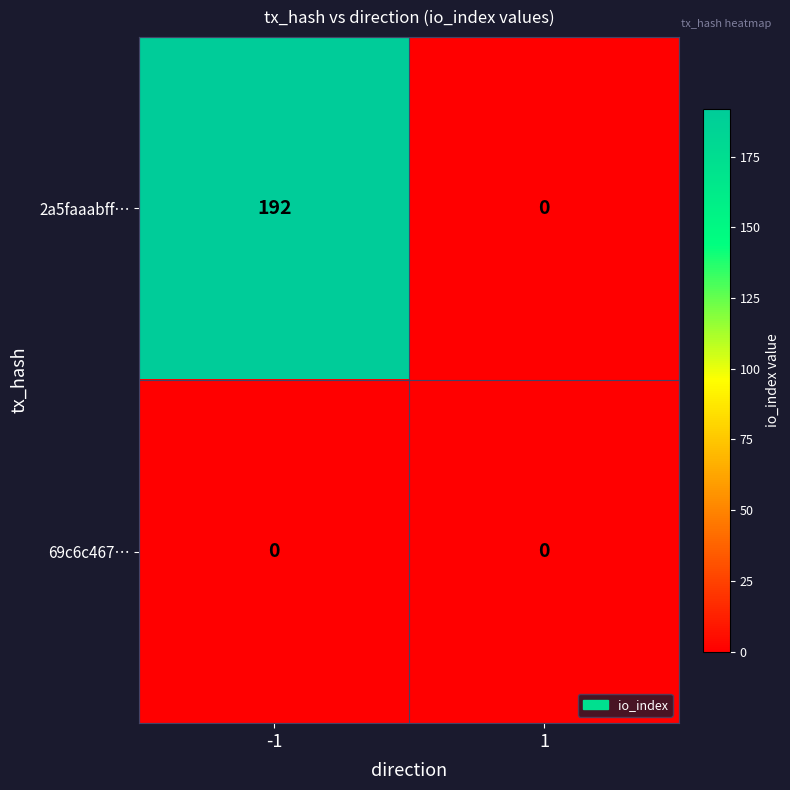

How many categories are shown in the chart?

2